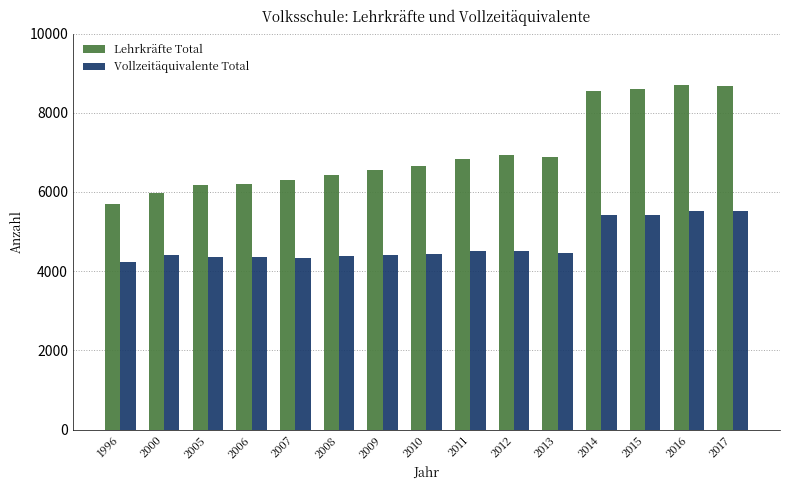

Where is Lehrkräfte Total nearest to the value 7195?

2012